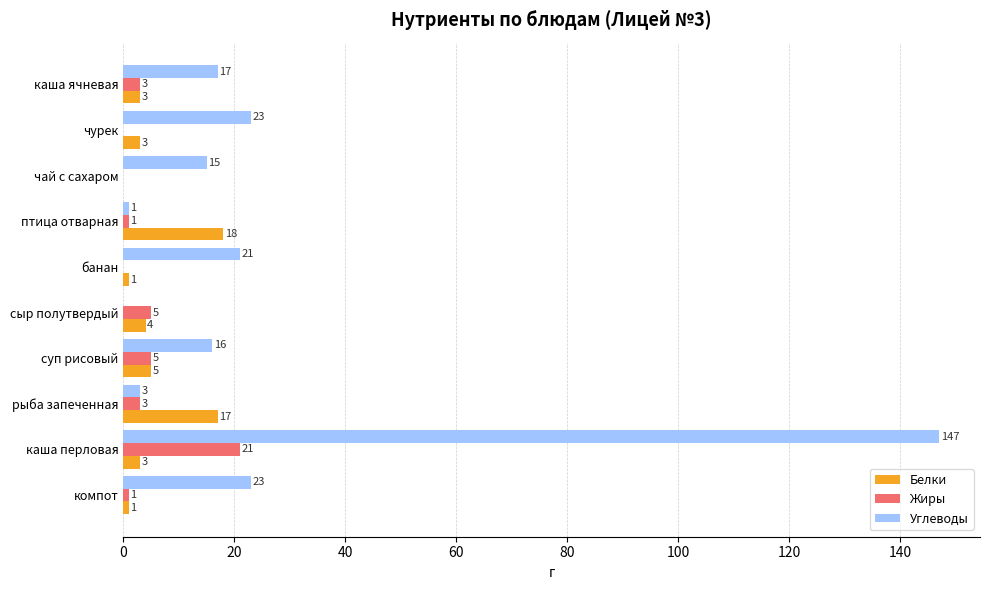

What is the total value across all series at каша перловая?

171